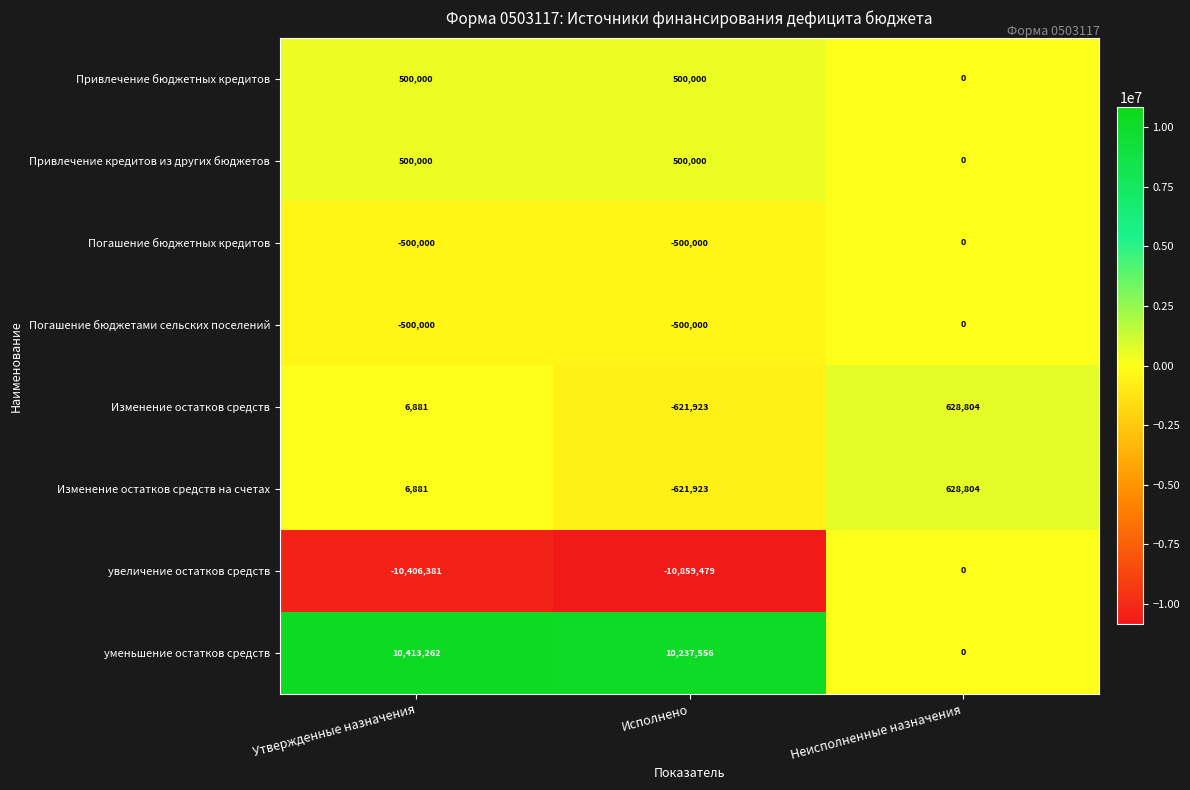

What is the total value across all series at Исполнено?

-1865769